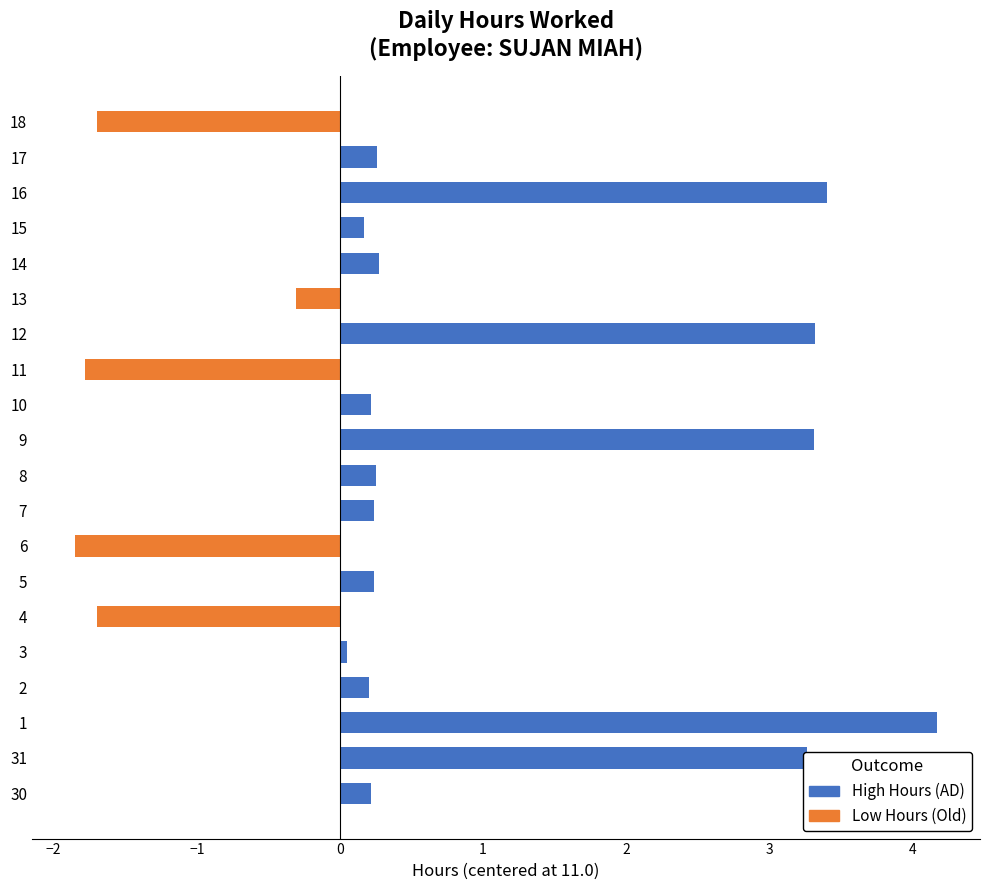

What is the difference between the highest and lowest values at 14?

0.3